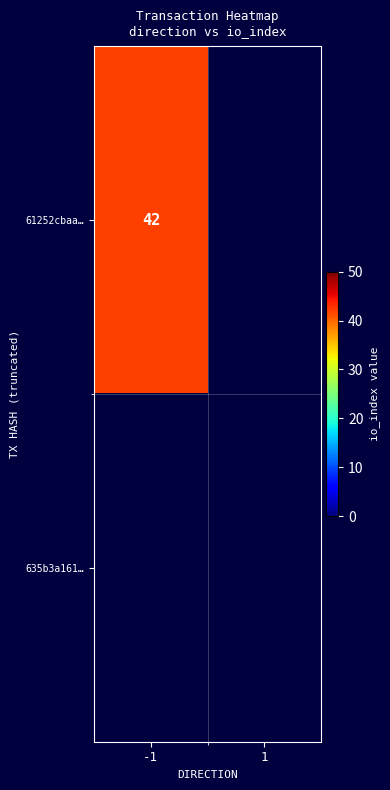

What is the average value of the 61252cbaa… series?

21